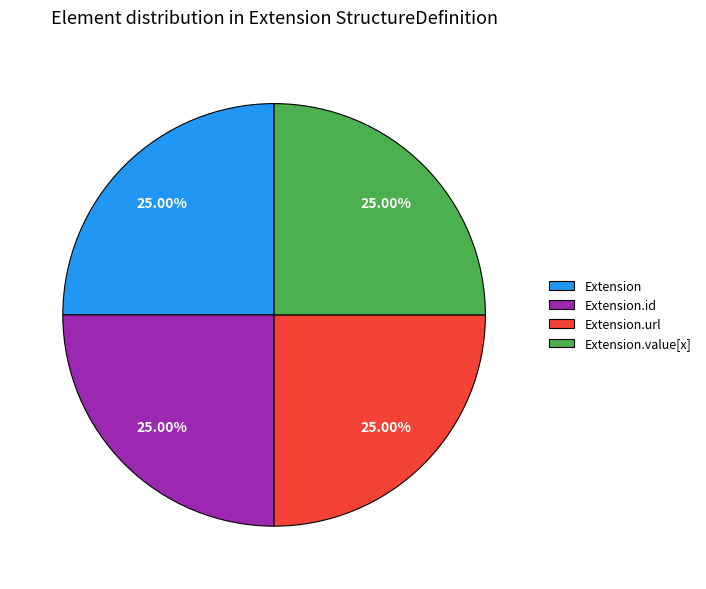

The Extension.value[x] slice represents 1% of the pie. True or false?

False